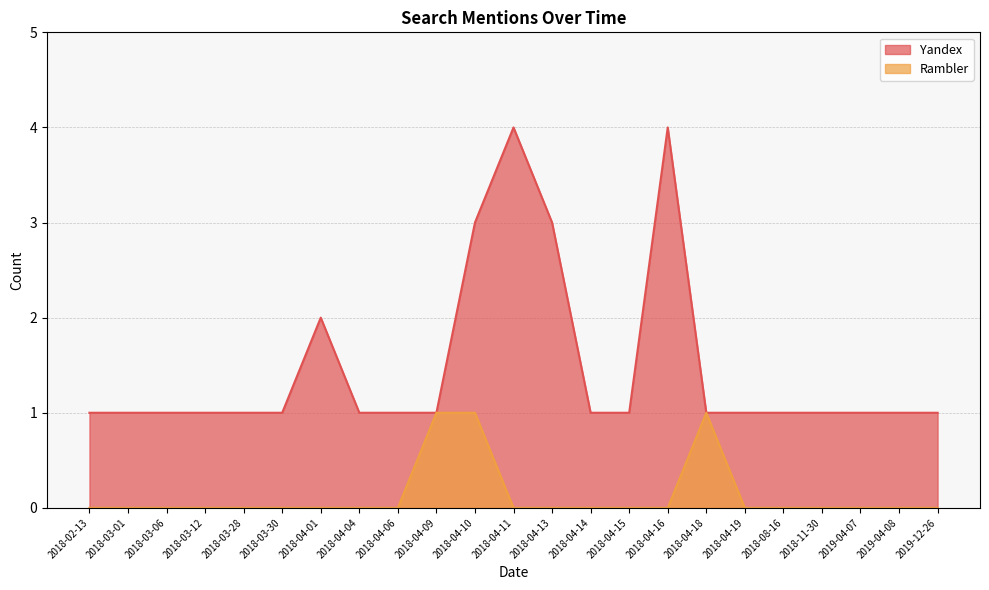

Which series has the largest total across all categories?

Yandex